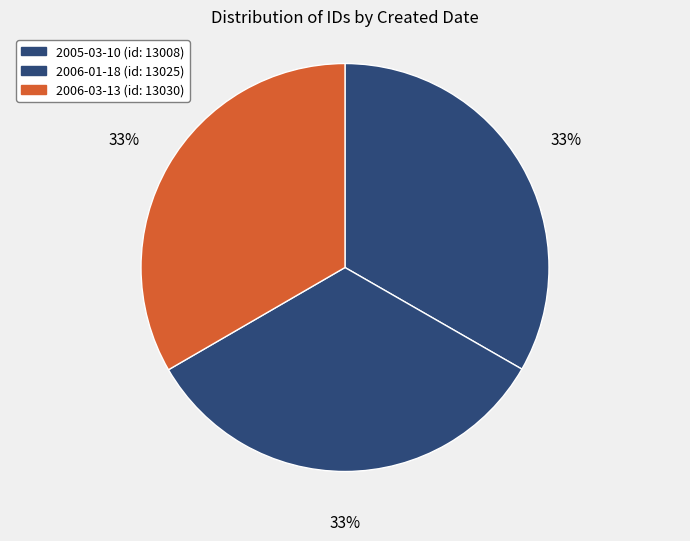

How many slices are in this pie chart?

3